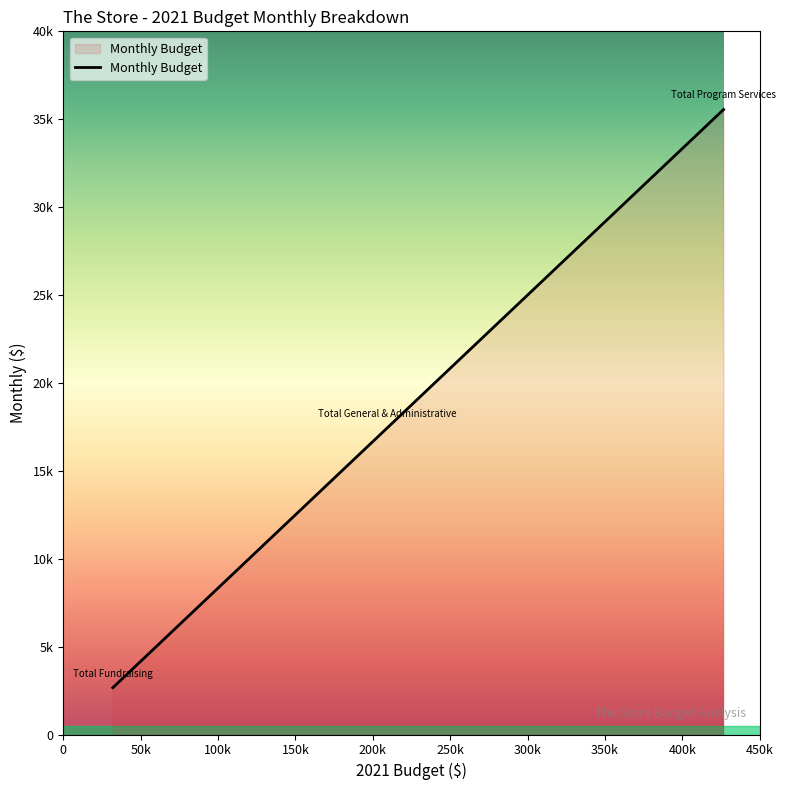

Is this an area chart (filled region under the line)?

Yes